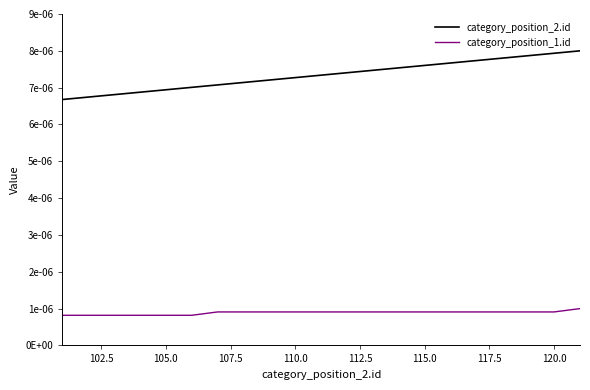

True or false: category_position_2.id has more than 2 interior local peaks.

False